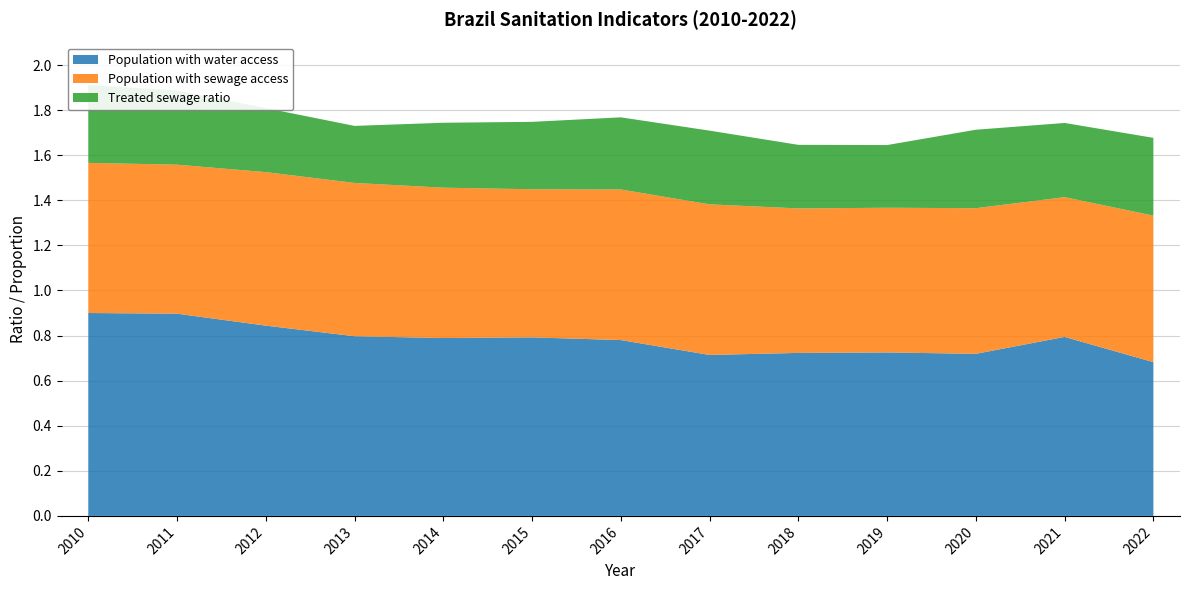

Reading right to left, what are all the values shown in this chart?

Population with water access: 0.7	0.8	0.7	0.7	0.7	0.7	0.8	0.8	0.8	0.8	0.8	0.9	0.9
Population with sewage access: 0.7	0.6	0.6	0.6	0.6	0.7	0.7	0.7	0.7	0.7	0.7	0.7	0.7
Treated sewage ratio: 0.3	0.3	0.3	0.3	0.3	0.3	0.3	0.3	0.3	0.3	0.3	0.3	0.3